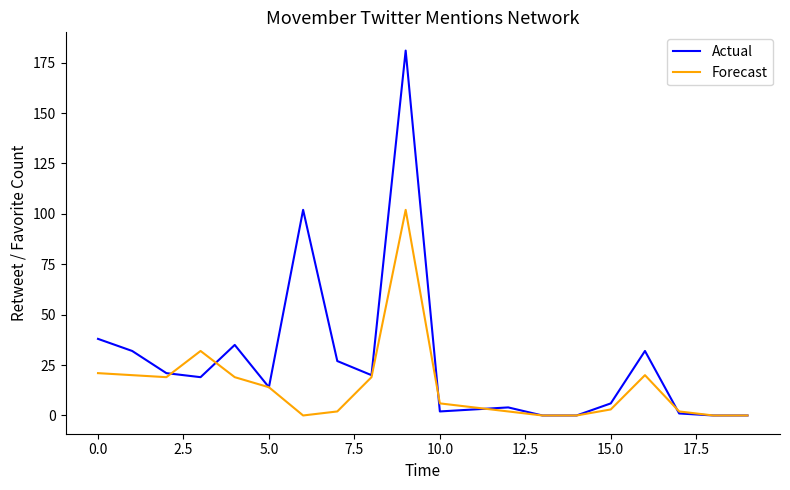

List the series in order of their peak value, lowest first.

Forecast, Actual